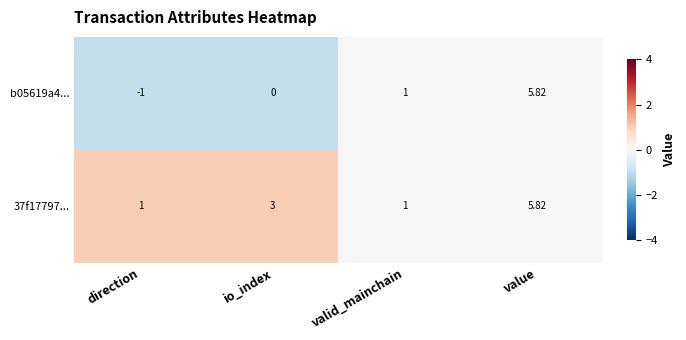

At which category does the chart reach its minimum across all series?

direction